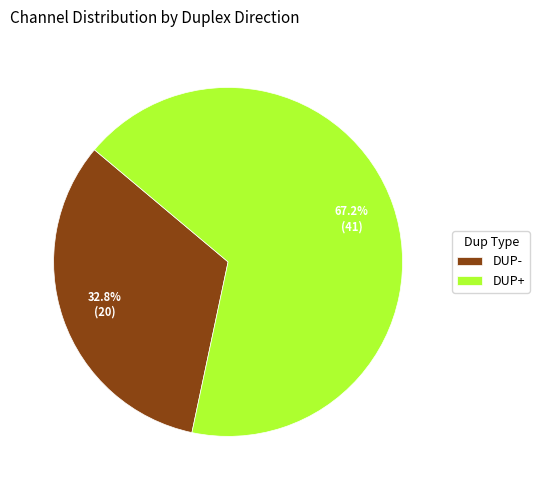

Is it true that DUP- is 38% of the pie?

False